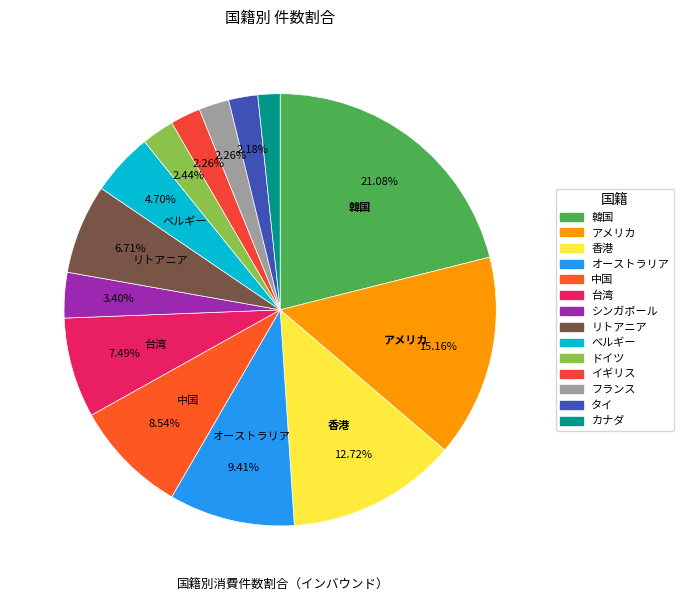

What portion of the pie excludes リトアニア?

93.3%